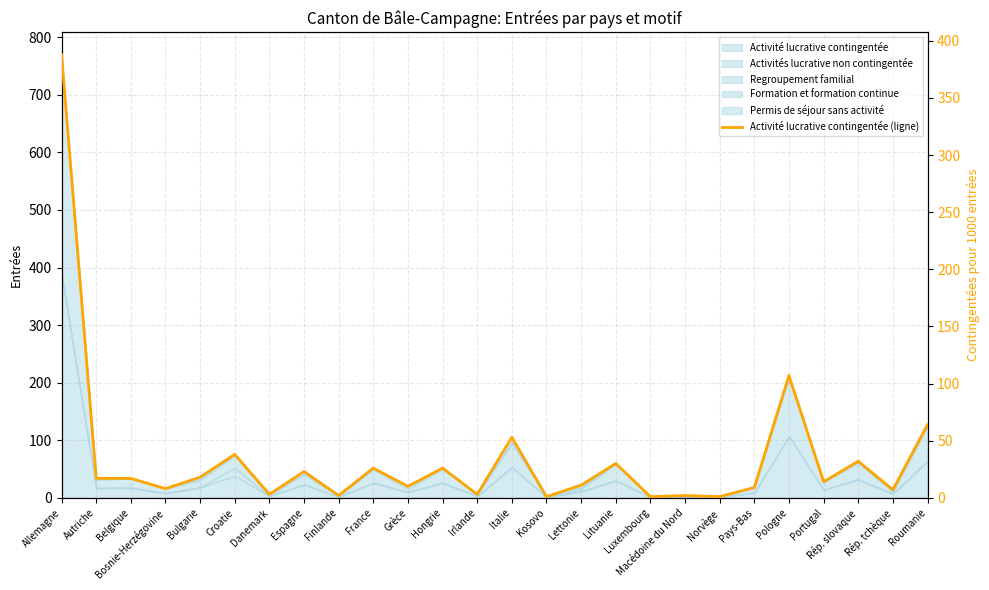

What position from the right is Macédoine du Nord?

8